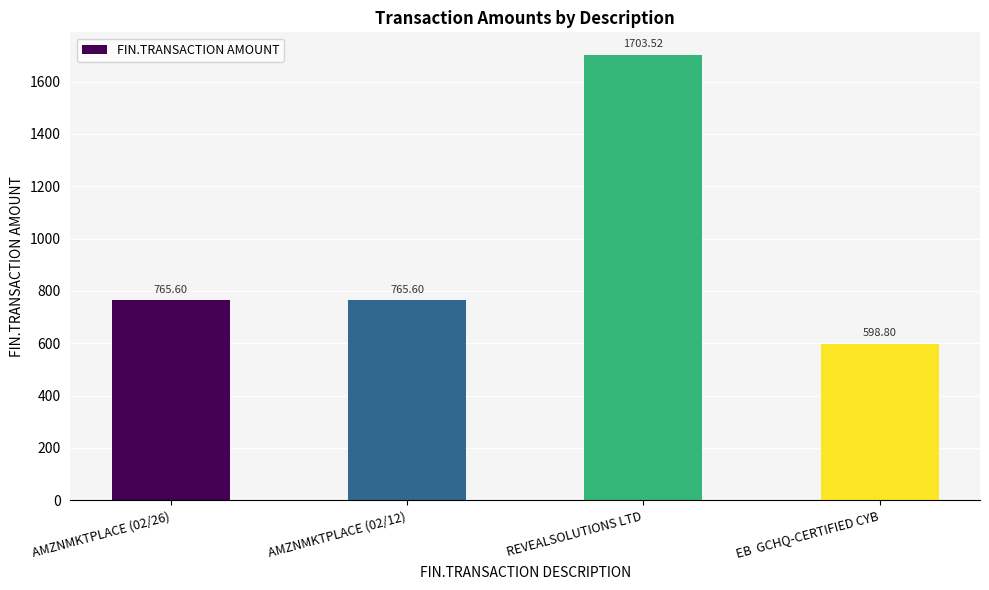

Approximately how many times larger is the value at AMZNMKTPLACE (02/26) compared to REVEALSOLUTIONS LTD?

0.4